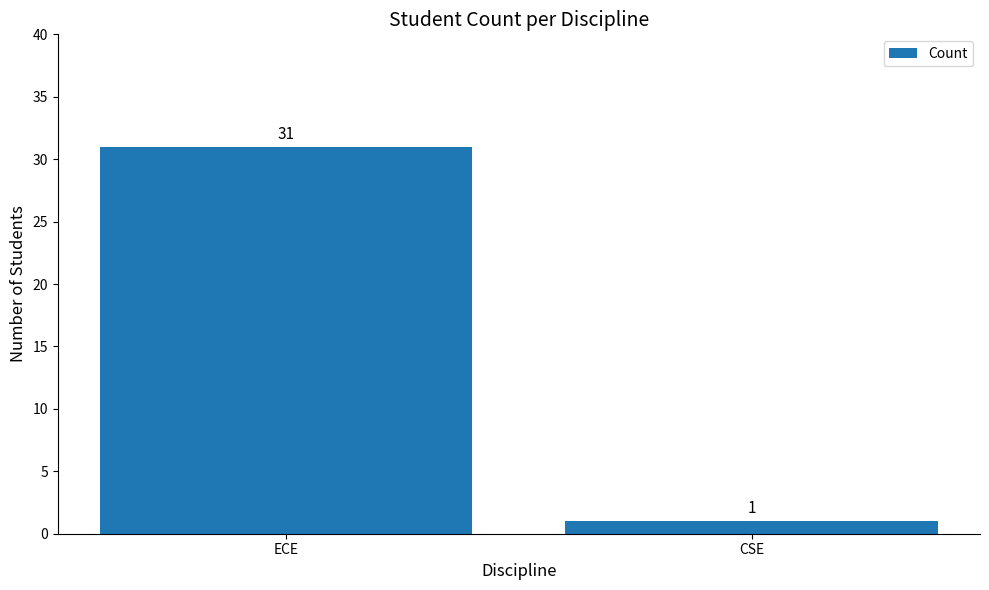

How many distinct data groups are displayed?

1